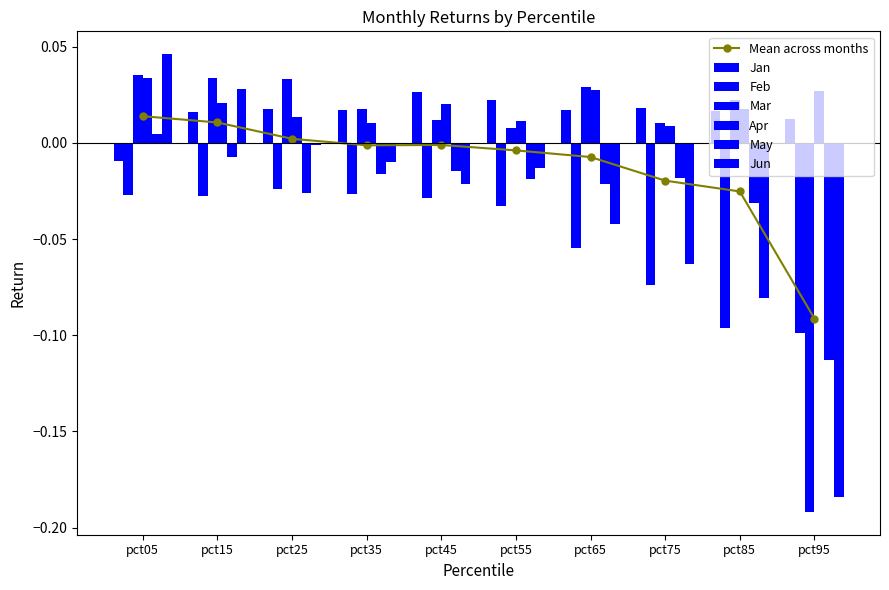

At how many categories does at least one series exceed 0?

10